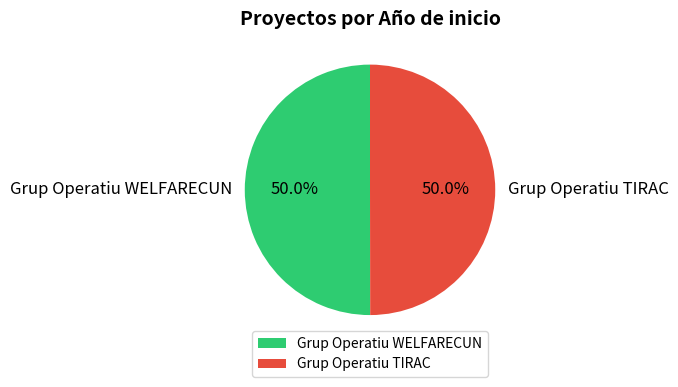

Combined, what portion of the pie is Grup Operatiu WELFARECUN and Grup Operatiu TIRAC?

100.0%